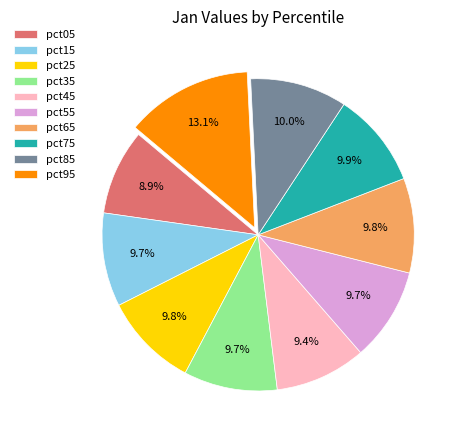

How many segments does this pie chart have?

10